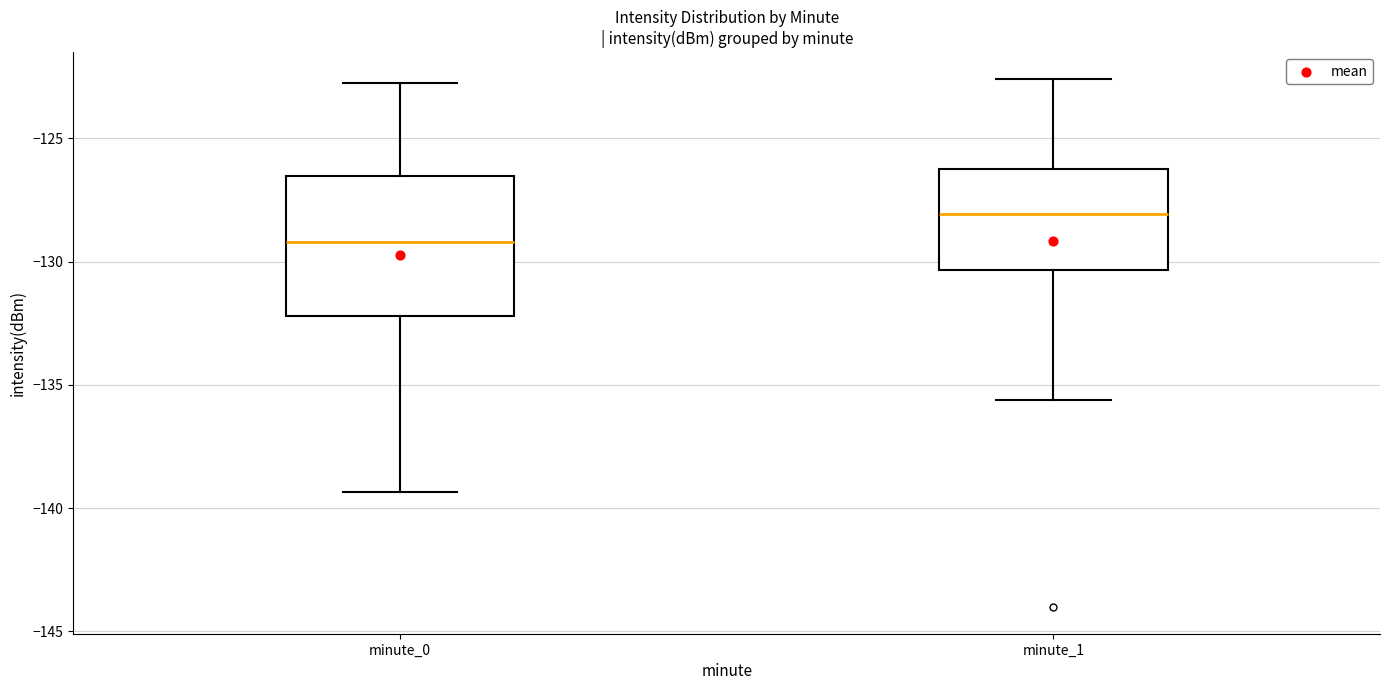

Which box's median line is the highest?

minute_1